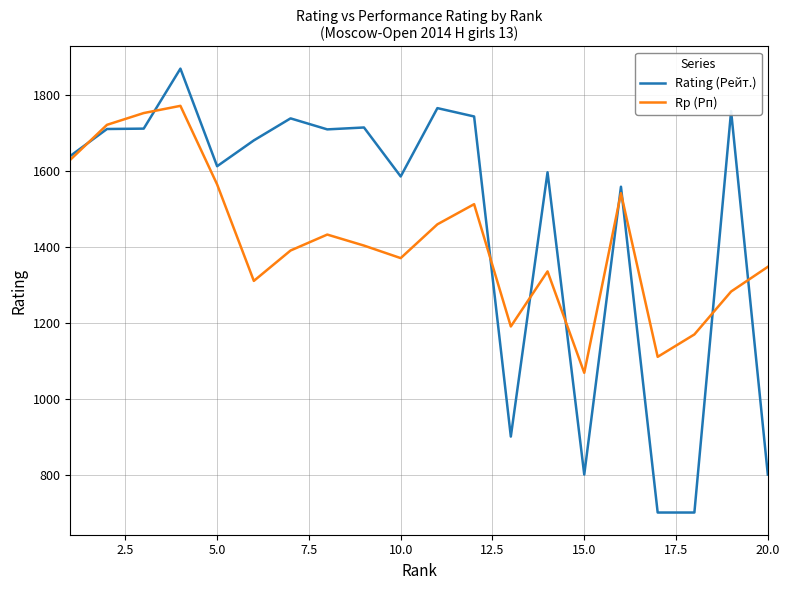

Which series has the largest range (max minus min)?

Rating (Рейт.)